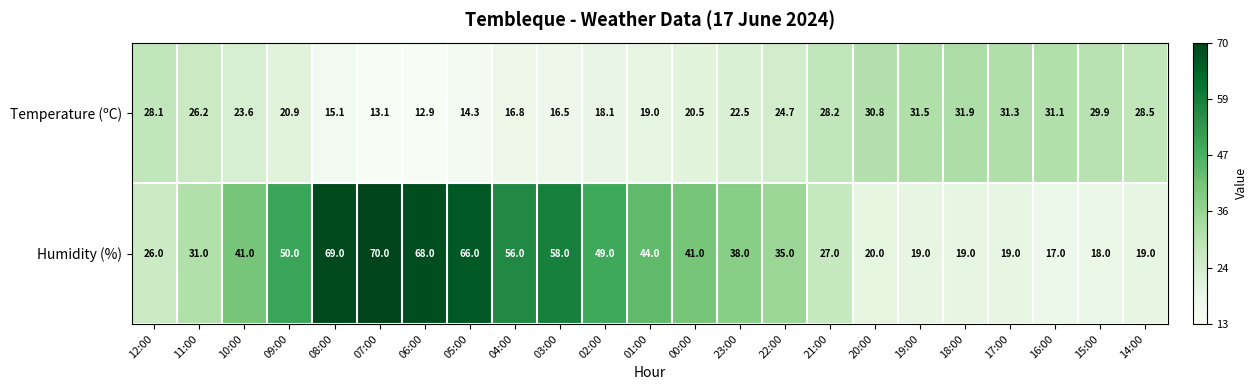

What is the maximum value shown in the chart?

70.0